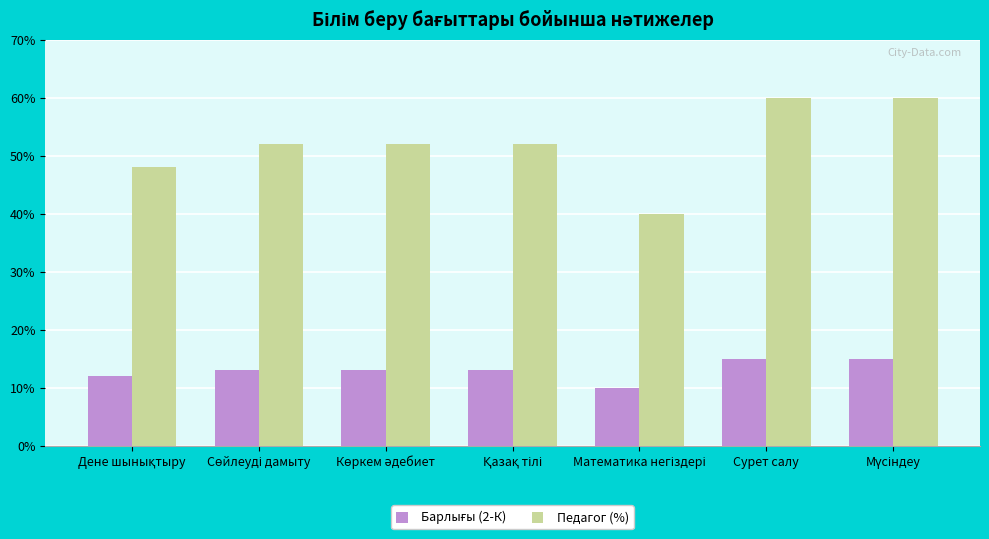

What is the difference between the maximum and minimum values in the Педагог (%) series?

20